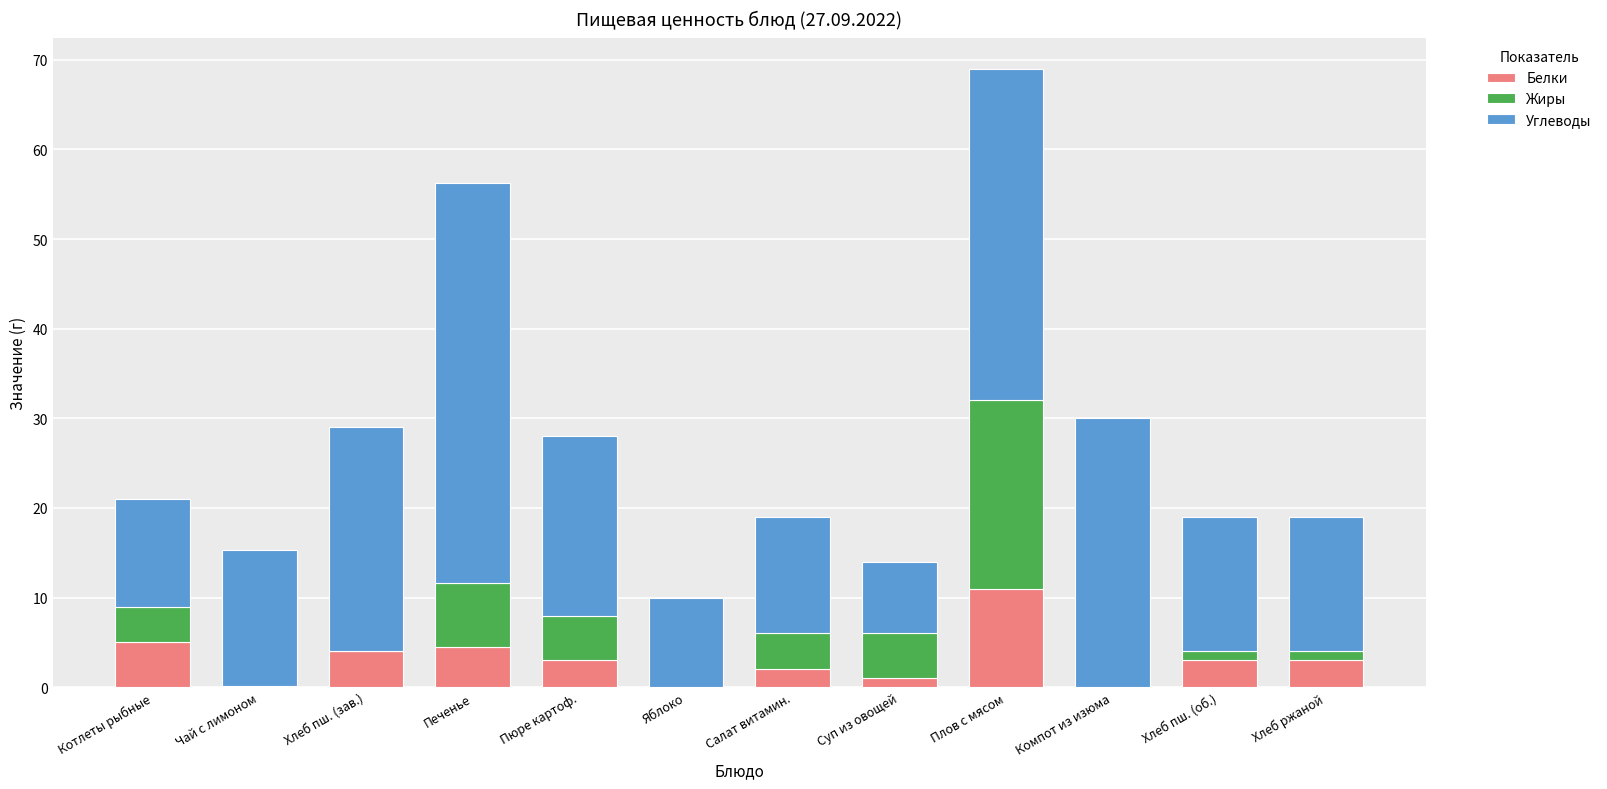

Which category has the highest value in the Белки series?

Плов с мясом